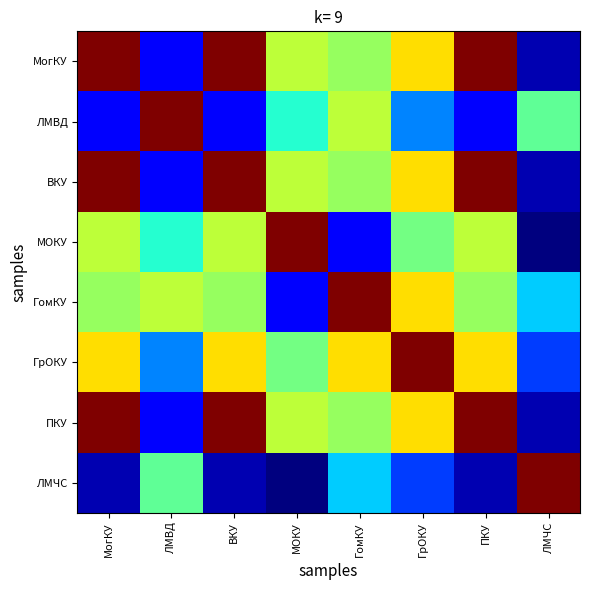

Which has a higher value, МогКУ or ГомКУ?

МогКУ